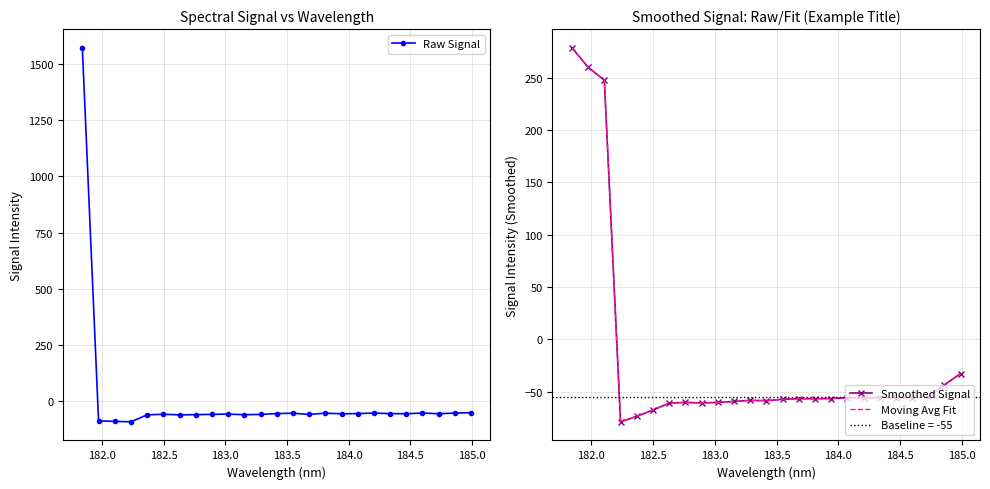

How many interior local peaks does the Smoothed Signal series have?

4